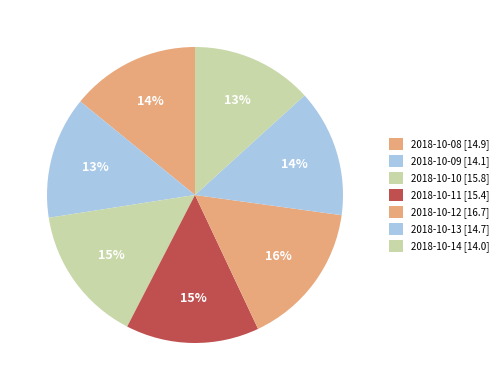

To the nearest percent, what portion does 2018-10-09 represent?

13%